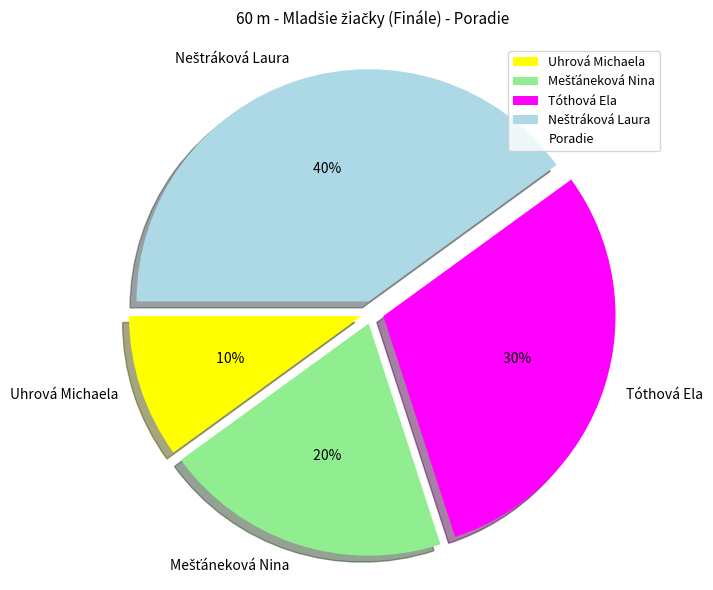

Which slice is the smallest?

Uhrová Michaela